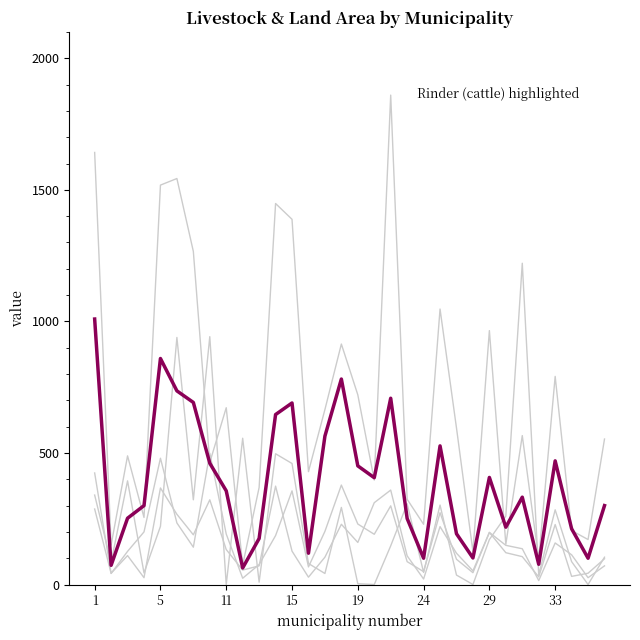

Is it true that Wiesen equals 52 at 23?

True